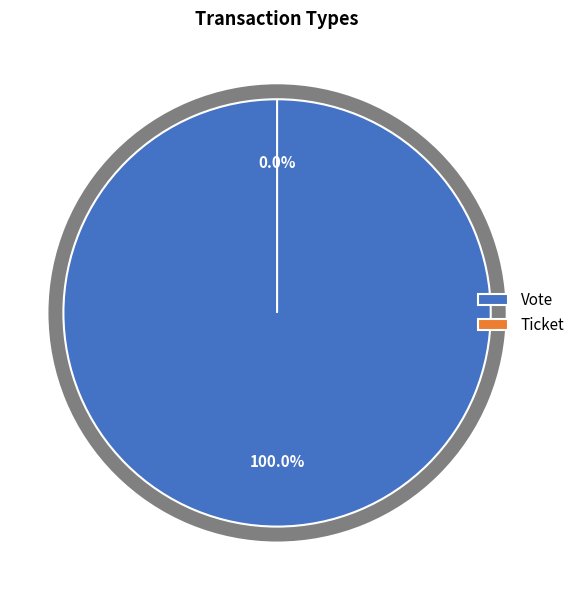

To the nearest percent, what is the difference between the largest and smallest slice percentages?

100%